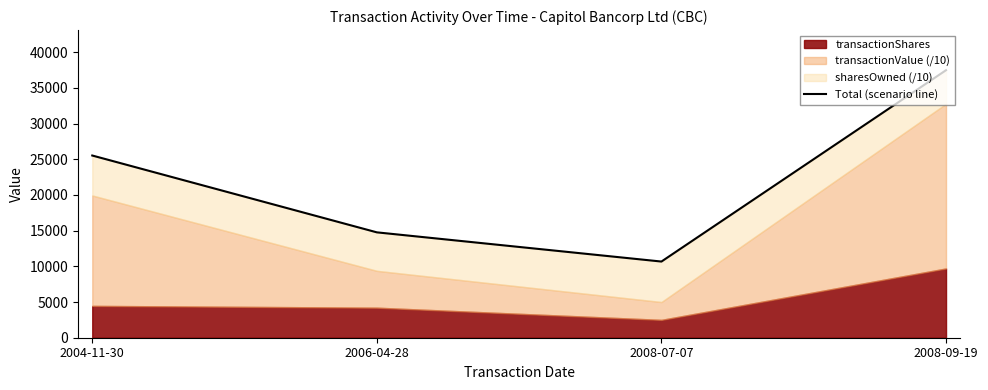

Rank the categories by value from lowest to highest.

2008-07-07, 2006-04-28, 2004-11-30, 2008-09-19